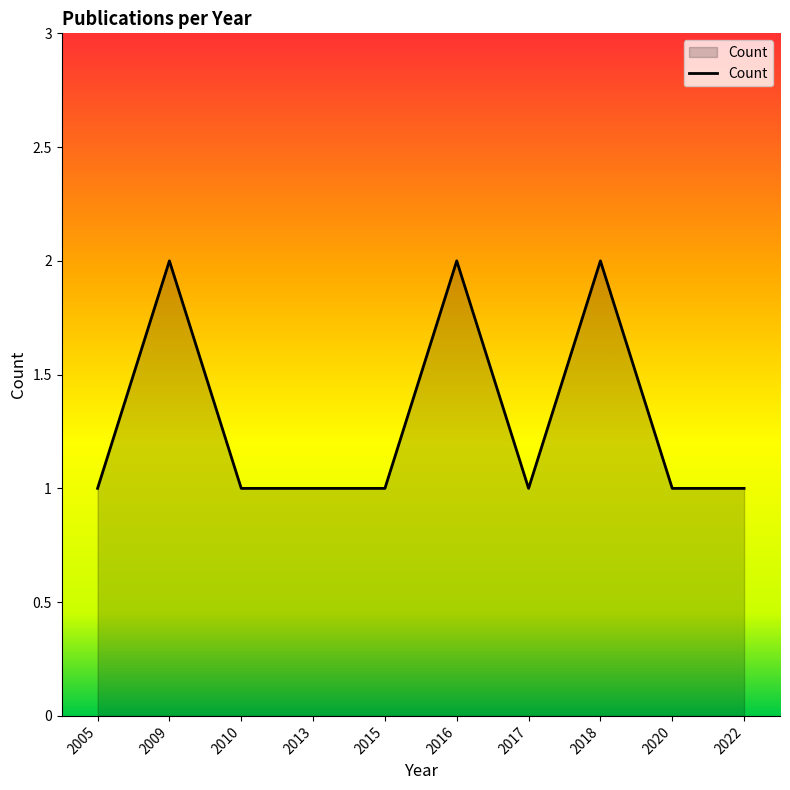

True or false: the data shows 2 at 2016.

True